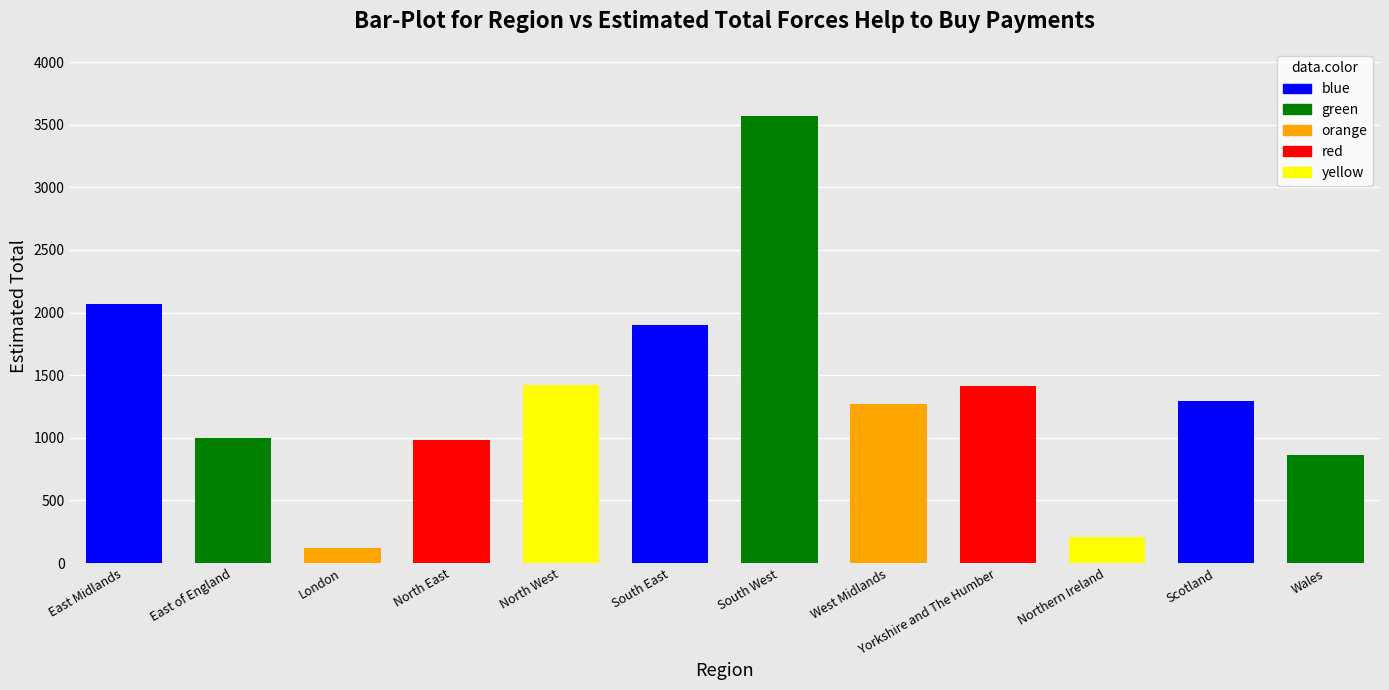

Between North East and North West, which is larger?

North West